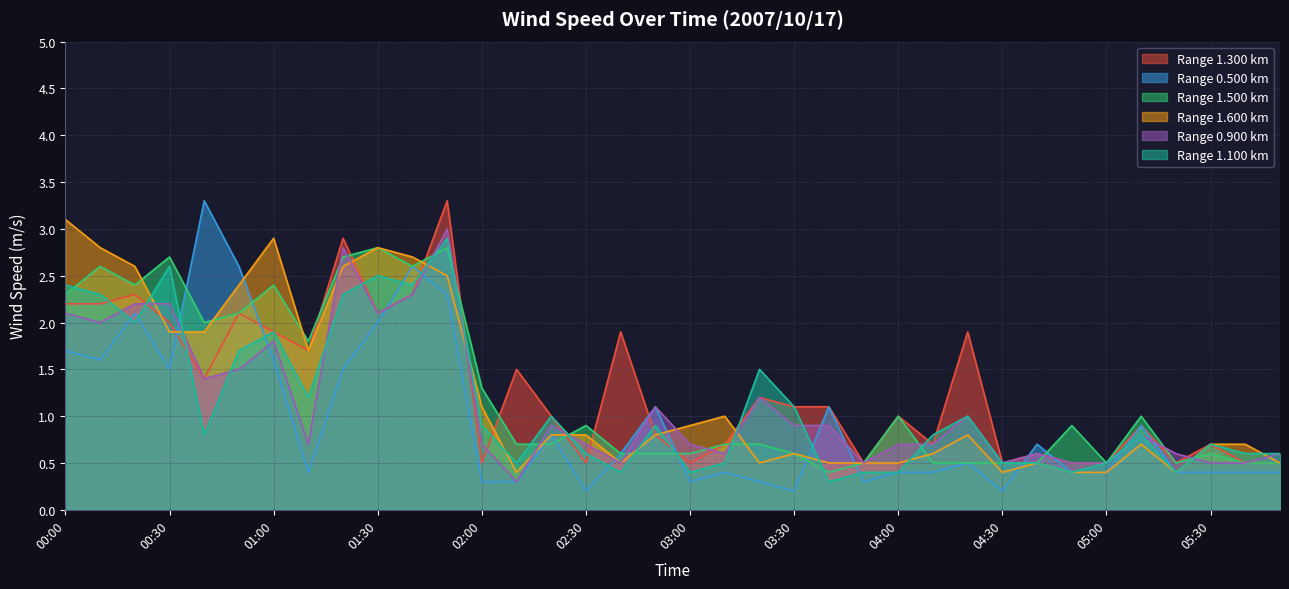

Which series has the largest total across all categories?

1.300